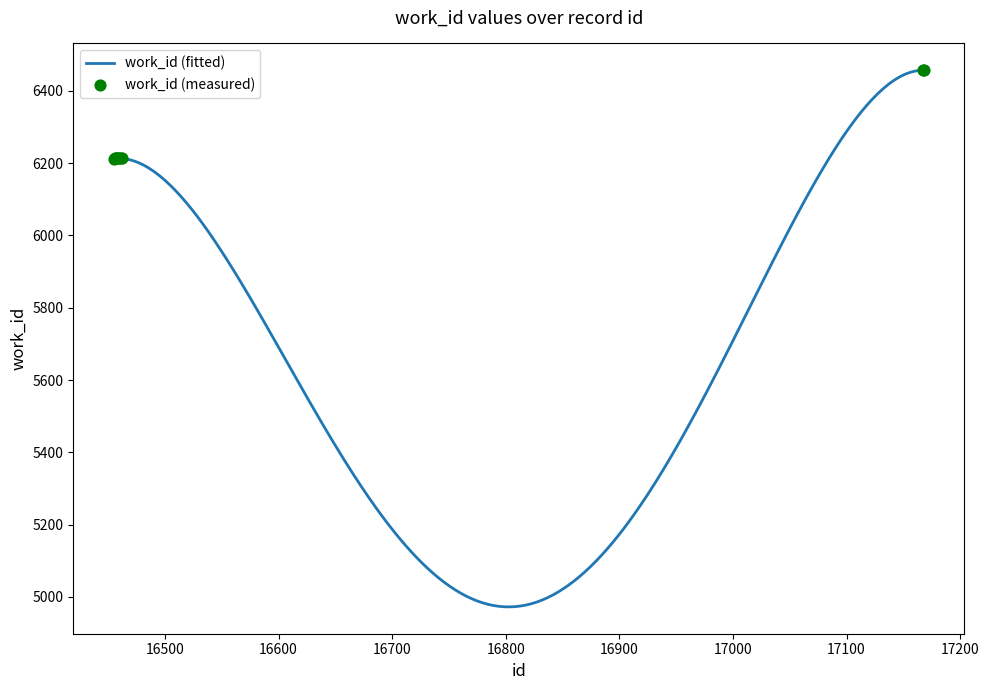

Approximately how many times larger is the value at 16456 compared to 16460?

1.0